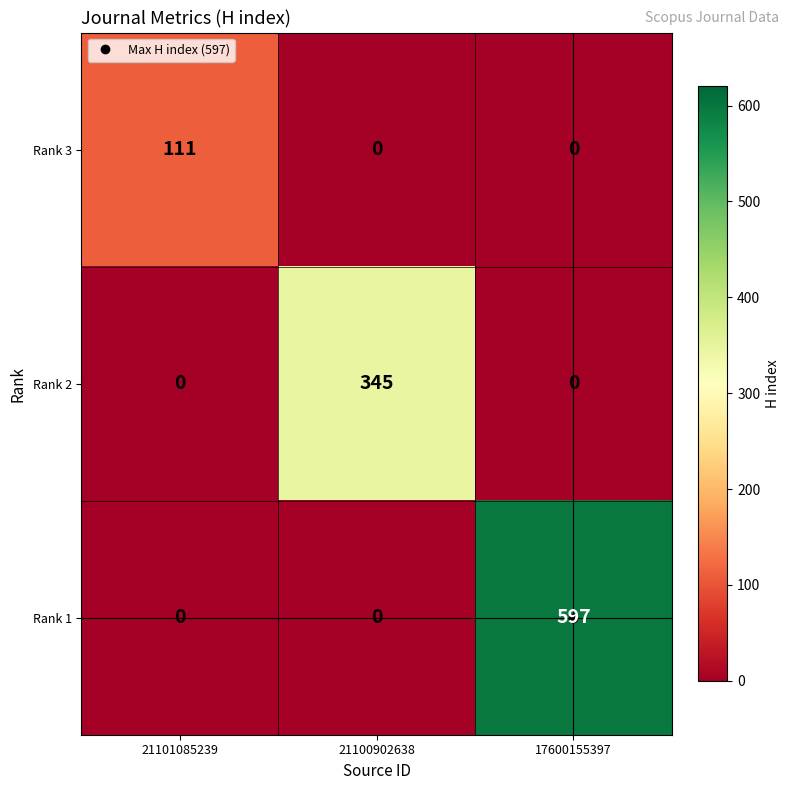

What is the approximate value of Rank 3 at 21101085239?

111